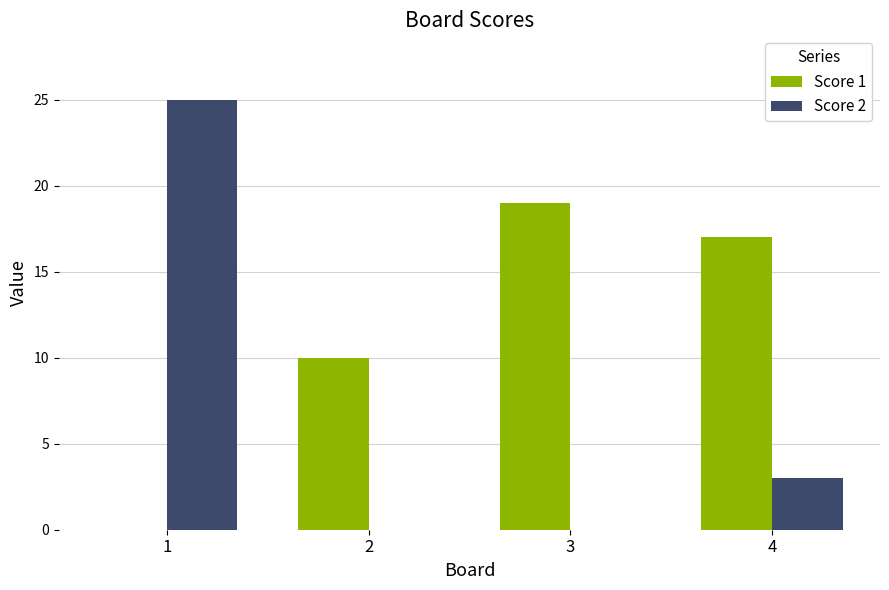

Where does the Score 2 series first go above 3?

1